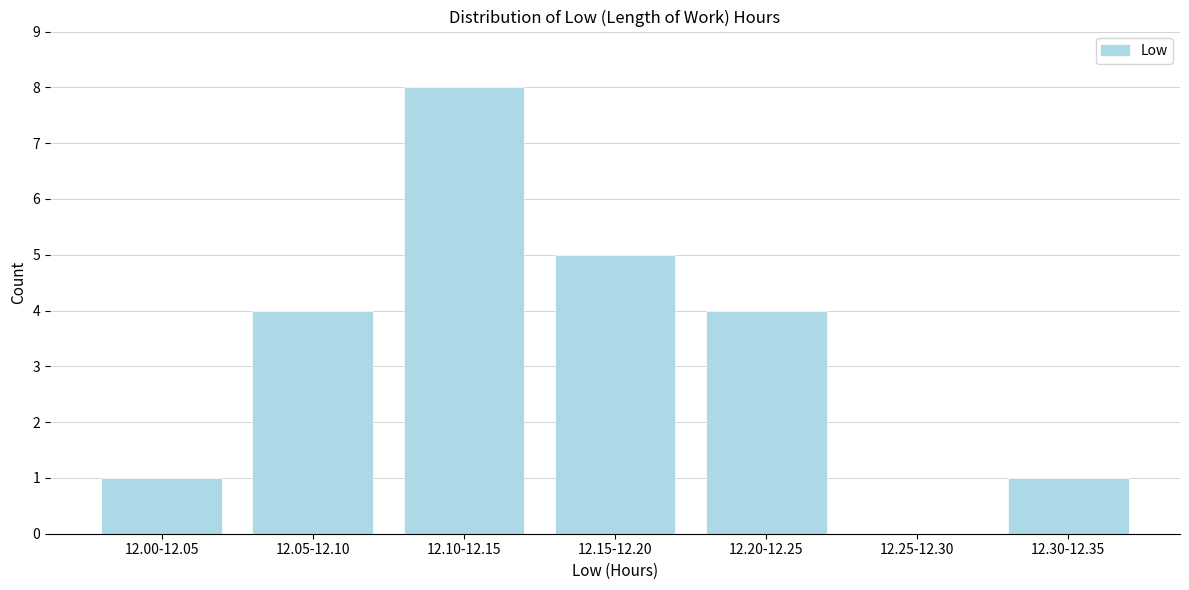

Reading left to right, extract all data points from this chart.

12.00-12.05=1	12.05-12.10=4	12.10-12.15=8	12.15-12.20=5	12.20-12.25=4	12.25-12.30=0	12.30-12.35=1